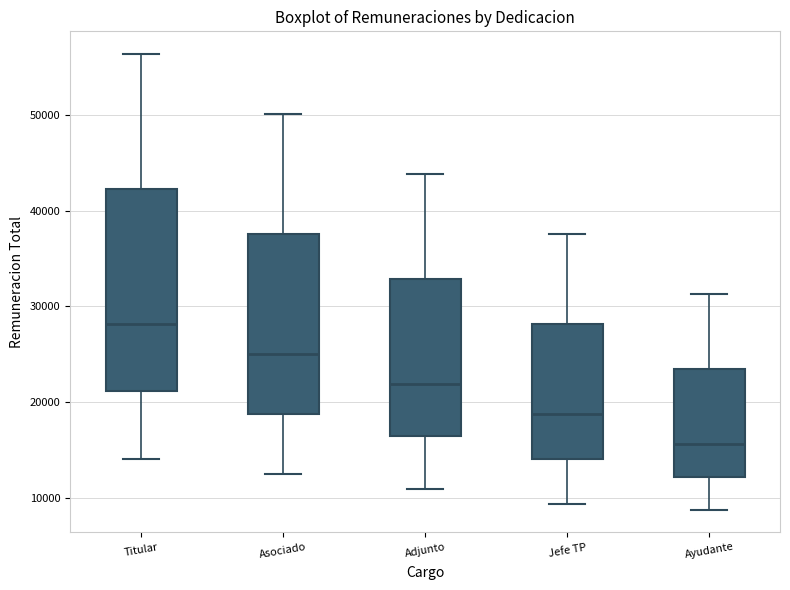

Where does the lower whisker of the box for Ayudante end on the y-axis? The values are not printed on the chart, so give them approximately, as read against the axis.

9000